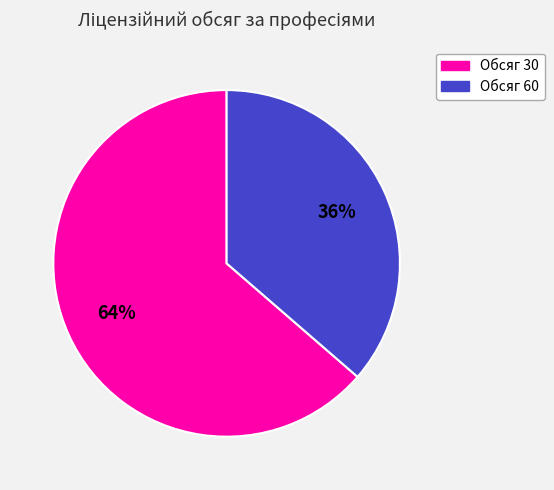

Is there any slice that represents more than half of the pie?

Yes